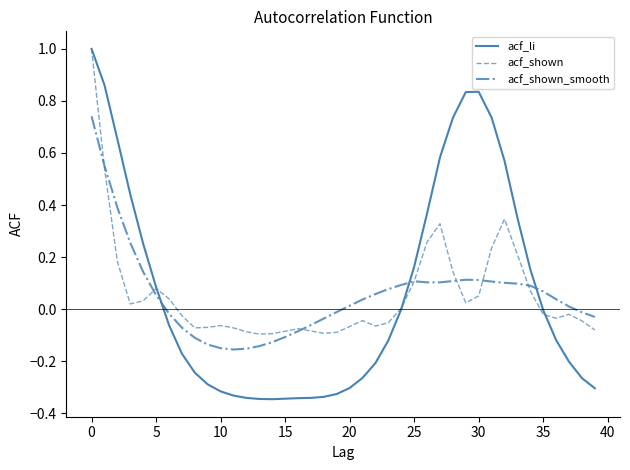

Which series has the widest spread of values?

acf_li